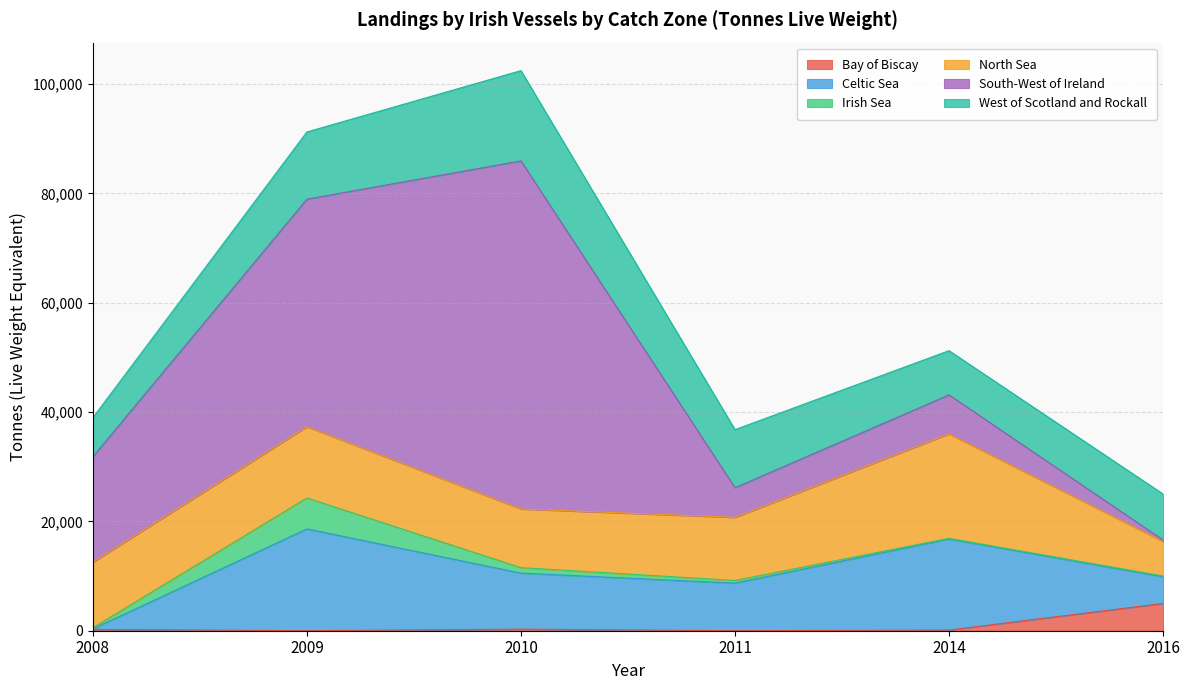

True or false: Irish Sea and West of Scotland and Rockall intersect in this chart.

False